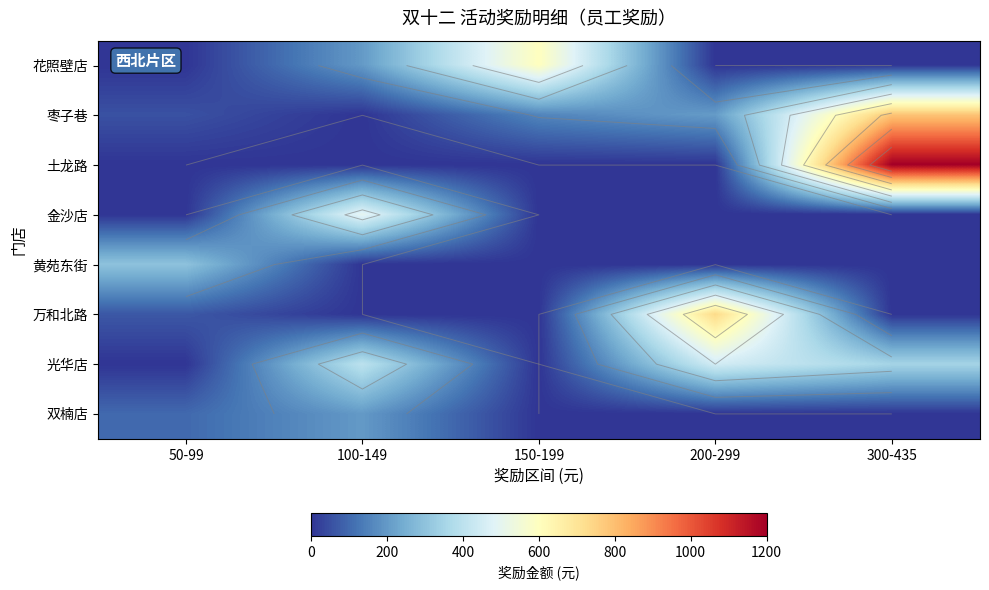

List the series in order of their peak value, highest first.

土龙路, 枣子巷, 万和北路, 花照壁店, 金沙店, 光华店, 黄苑东街, 双楠店